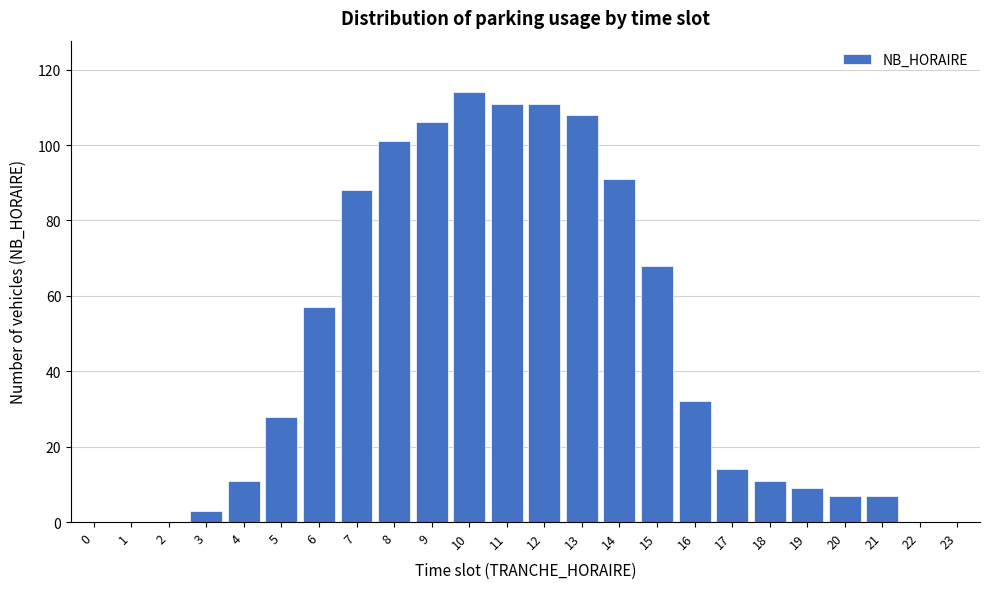

Reading left to right, extract all data points from this chart.

0=0	1=0	2=0	3=3	4=11	5=28	6=57	7=88	8=101	9=106	10=114	11=111	12=111	13=108	14=91	15=68	16=32	17=14	18=11	19=9	20=7	21=7	22=0	23=0